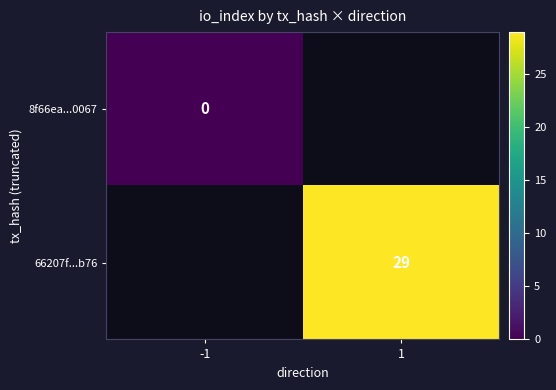

The value of 66207f...b76 at 1 is 49. True or false?

False